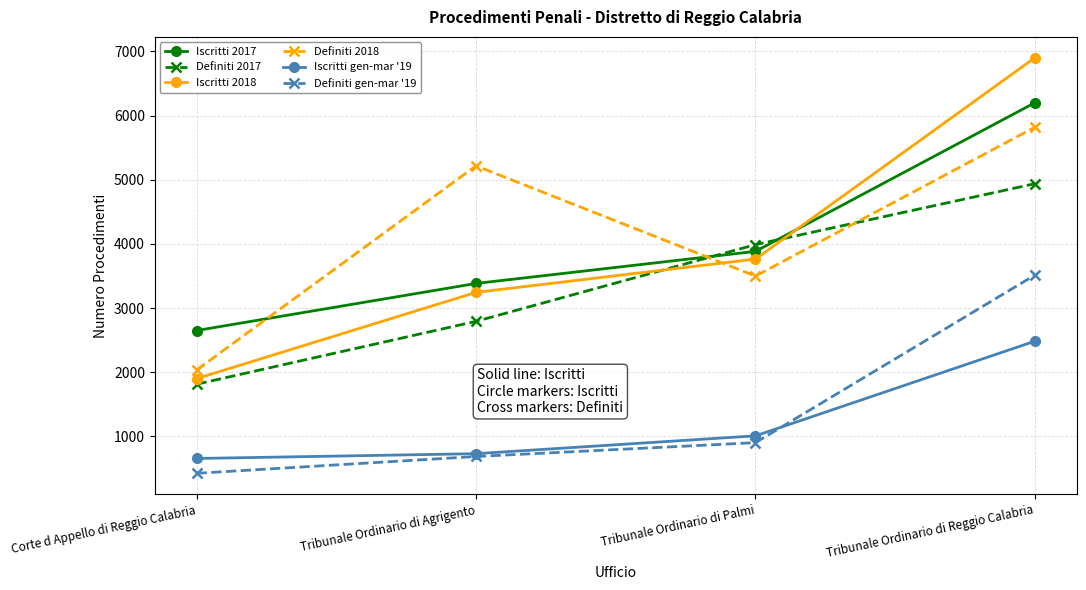

What is the approximate value of Definiti 2018 at Tribunale Ordinario di Reggio Calabria, to the nearest 50?

5800